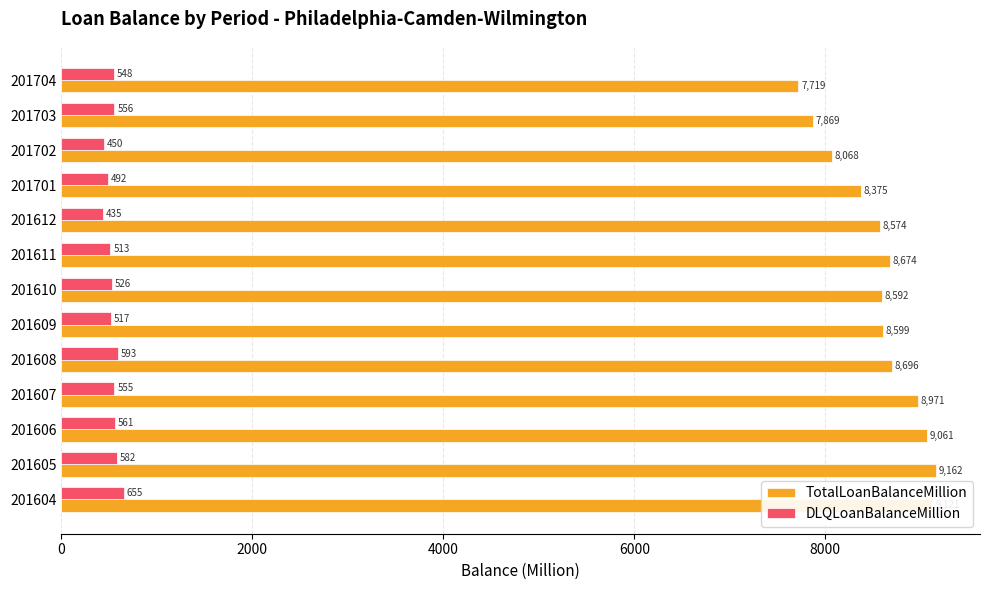

What is the difference between the maximum and minimum values in the DLQLoanBalanceMillion series?

220.0